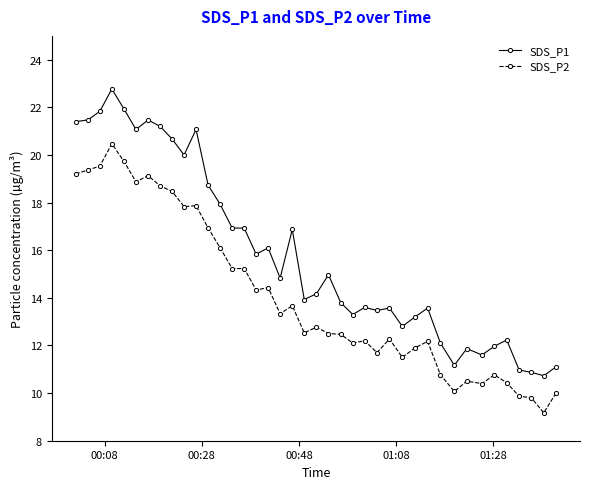

True or false: SDS_P1 and SDS_P2 intersect in this chart.

False